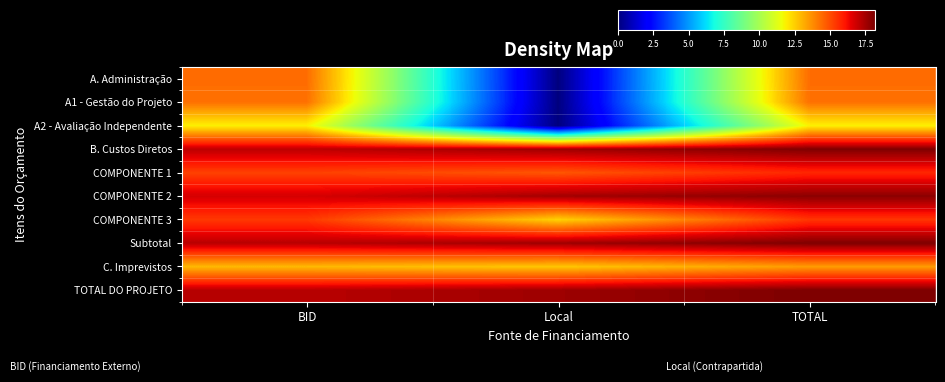

Reading left to right, extract all data points from this chart.

A. Administração: BID=14.4	Local=0.0	TOTAL=14.4
A1 - Gestão do Projeto: BID=14.3	Local=0.0	TOTAL=14.3
A2 - Avaliação Independente: BID=11.9	Local=0.0	TOTAL=11.9
B. Custos Diretos: BID=17.2	Local=17.6	TOTAL=18.1
COMPONENTE 1: BID=15.3	Local=14.9	TOTAL=15.8
COMPONENTE 2: BID=16.8	Local=17.6	TOTAL=18.0
COMPONENTE 3: BID=15.4	Local=12.5	TOTAL=15.5
Subtotal: BID=17.2	Local=17.6	TOTAL=18.2
C. Imprevistos: BID=13.0	Local=12.7	TOTAL=13.5
TOTAL DO PROJETO: BID=17.2	Local=17.7	TOTAL=18.2